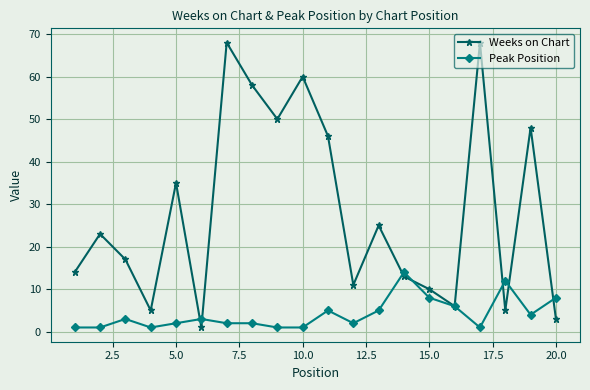

Rank the series by their average value, from lowest to highest.

Peak Position, Weeks on Chart